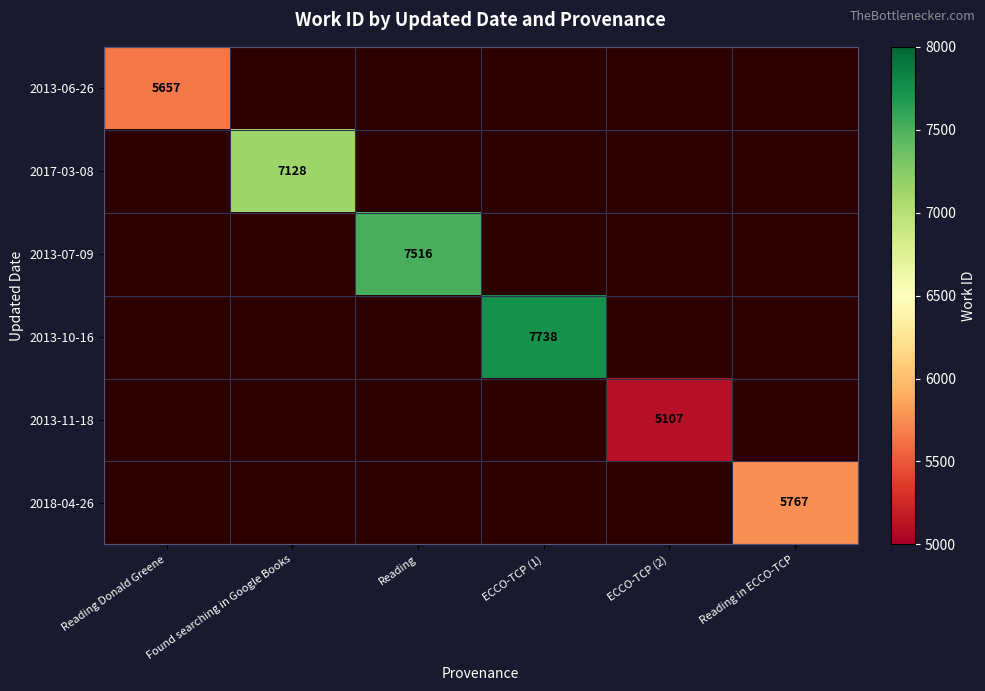

True or false: 2013-10-16 has a value of 7738 at ECCO-TCP (1).

True